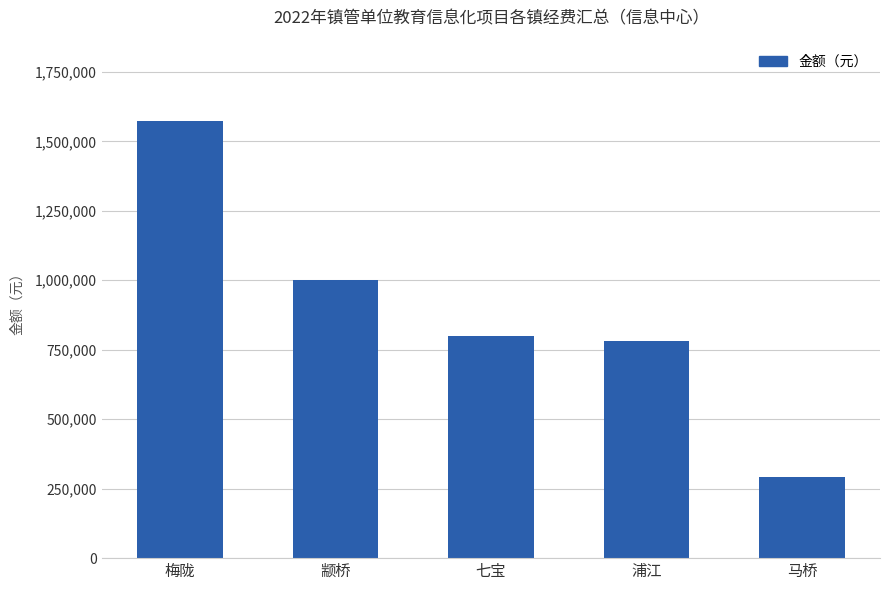

What is the change in value from 梅陇 to 七宝?

-772760